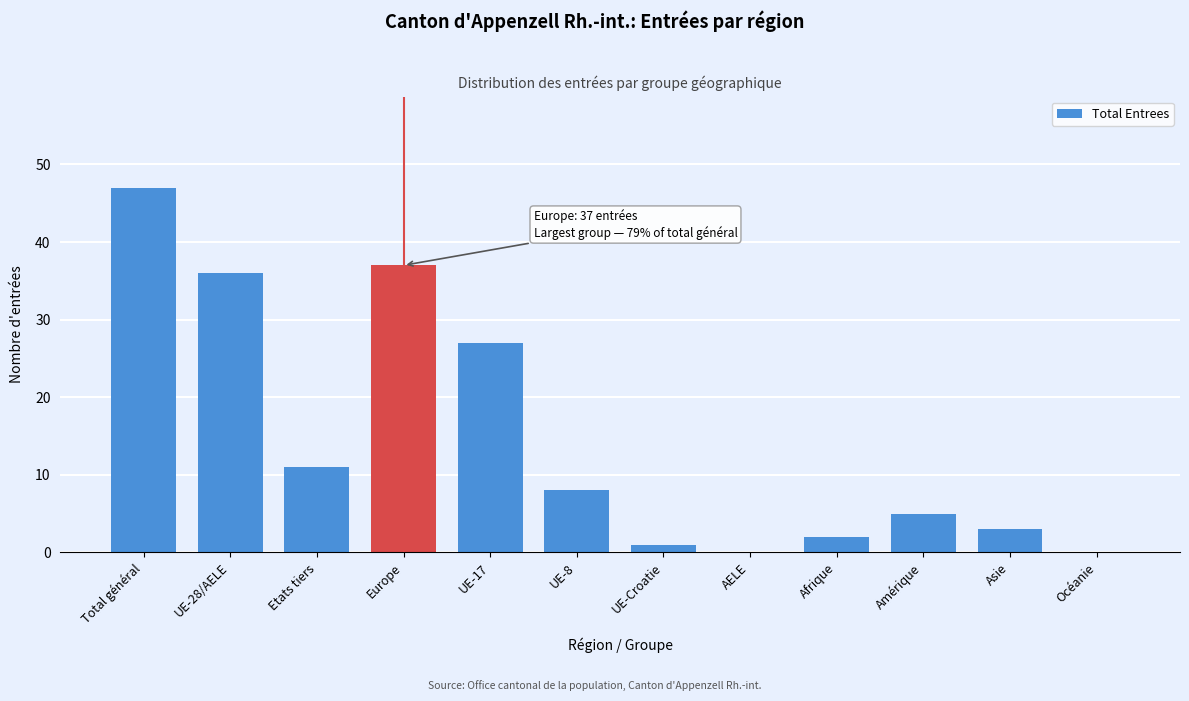

Reading left to right, list all the values displayed in this chart.

Total général=47	UE-28/AELE=36	Etats tiers=11	Europe=37	UE-17=27	UE-8=8	UE-Croatie=1	AELE=0	Afrique=2	Amérique=5	Asie=3	Océanie=0